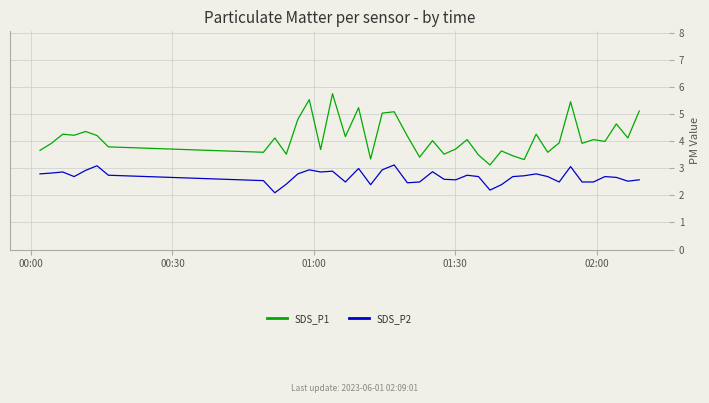

List the series in order of their overall mean, highest first.

SDS_P1, SDS_P2